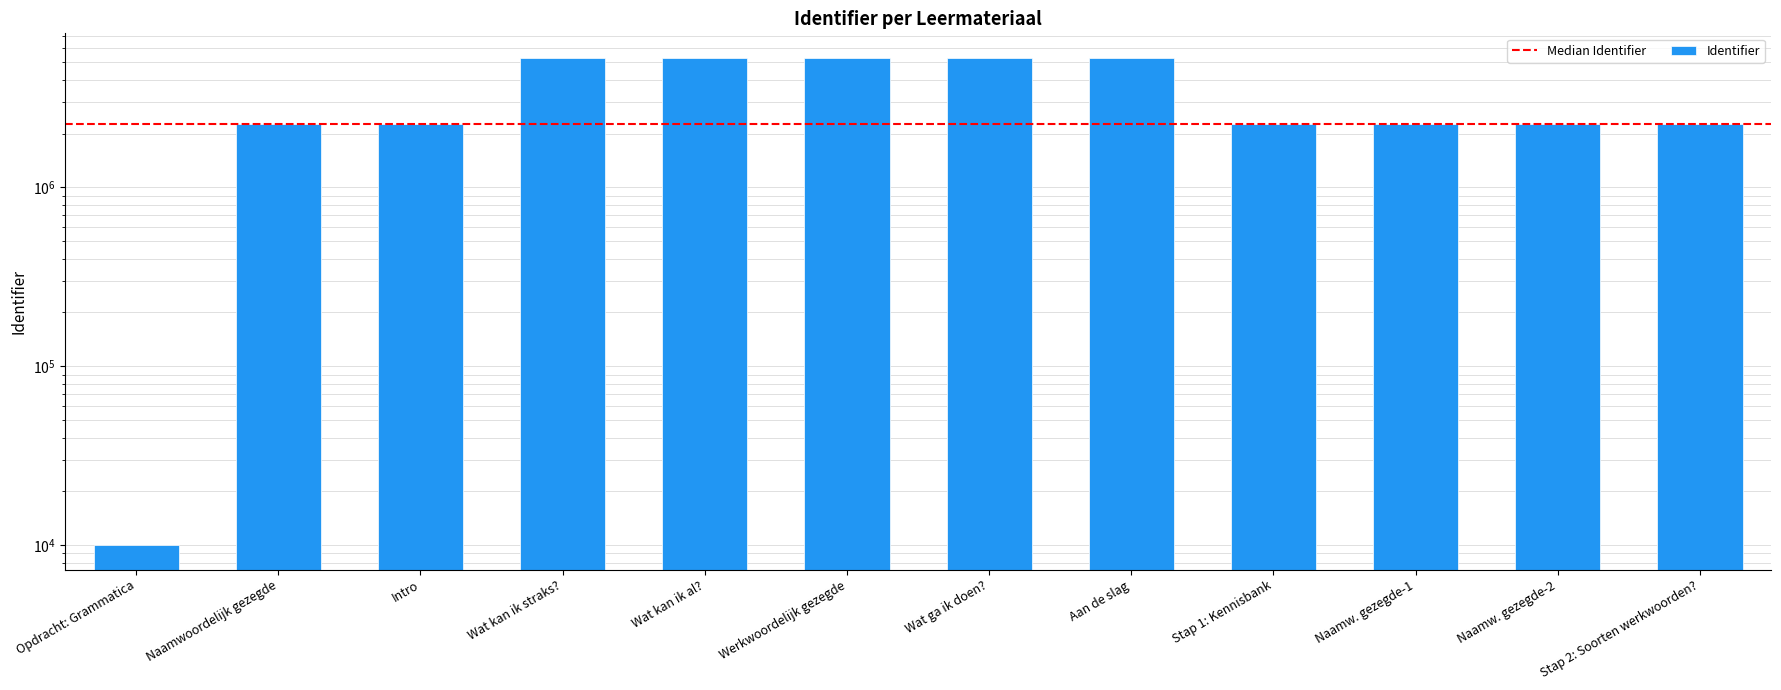

What is the difference between the maximum and minimum values?

5295420